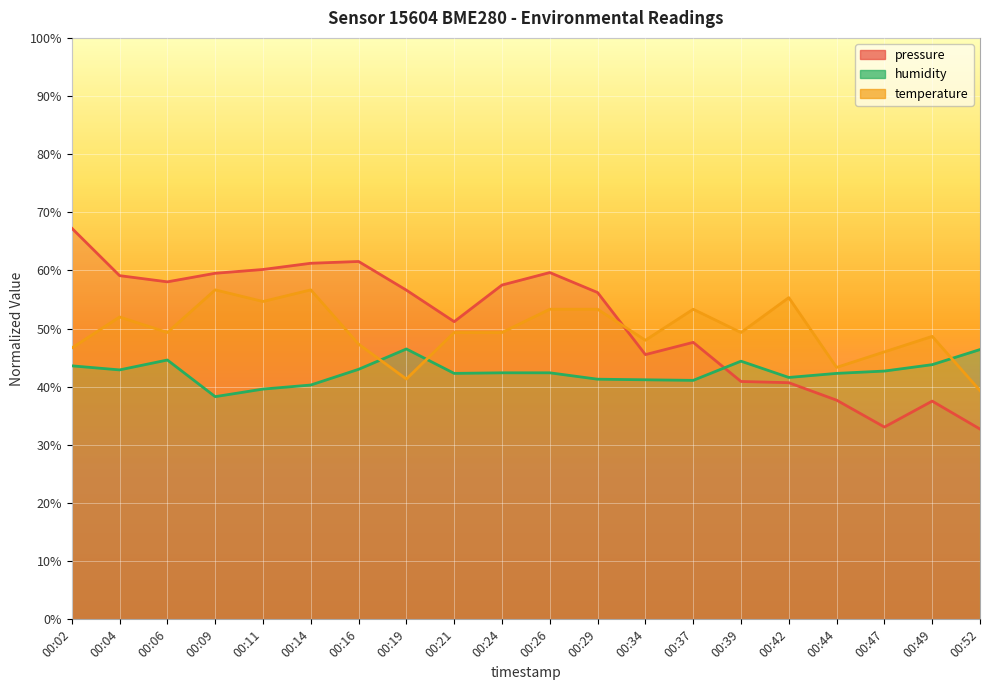

What is the sum of the pressure values at 00:37 and 00:11?

107.8